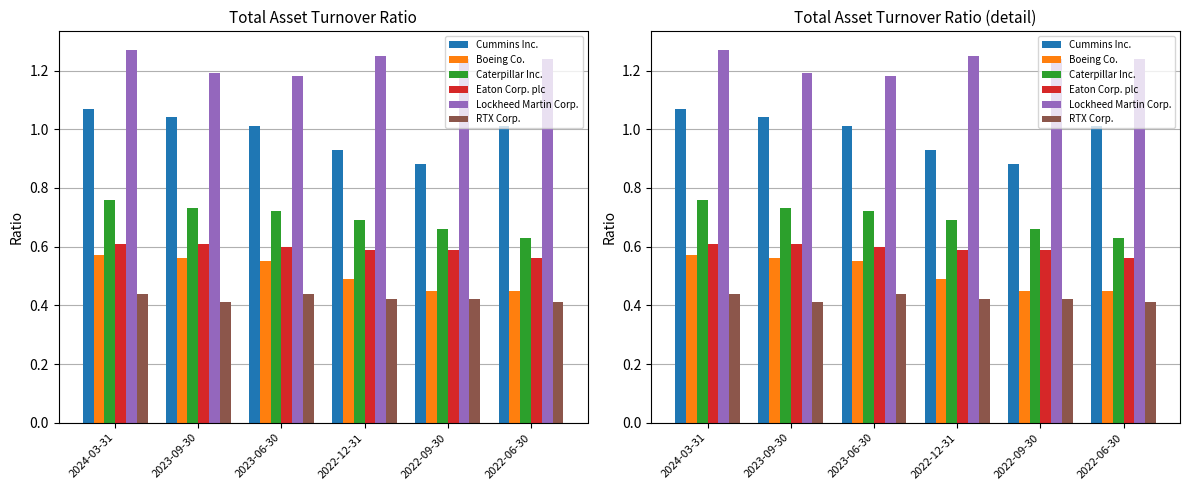

Rank the series by their maximum value, from lowest to highest.

RTX Corp., Boeing Co., Eaton Corp. plc, Caterpillar Inc., Cummins Inc., Lockheed Martin Corp.